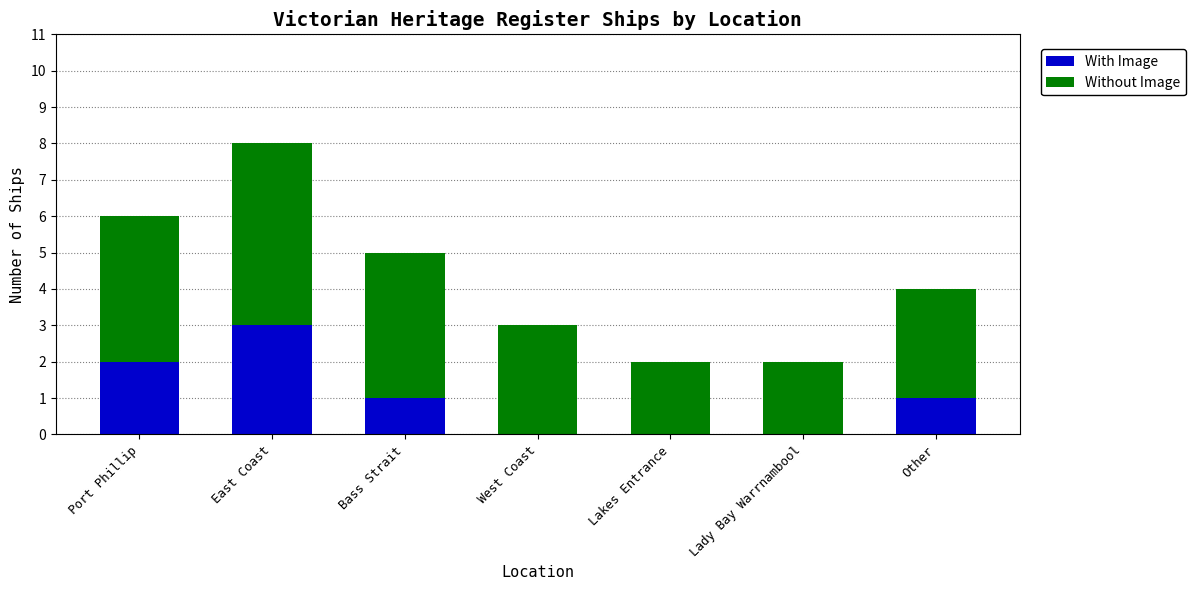

The With Image series shows 2 at Port Phillip. True or false?

True